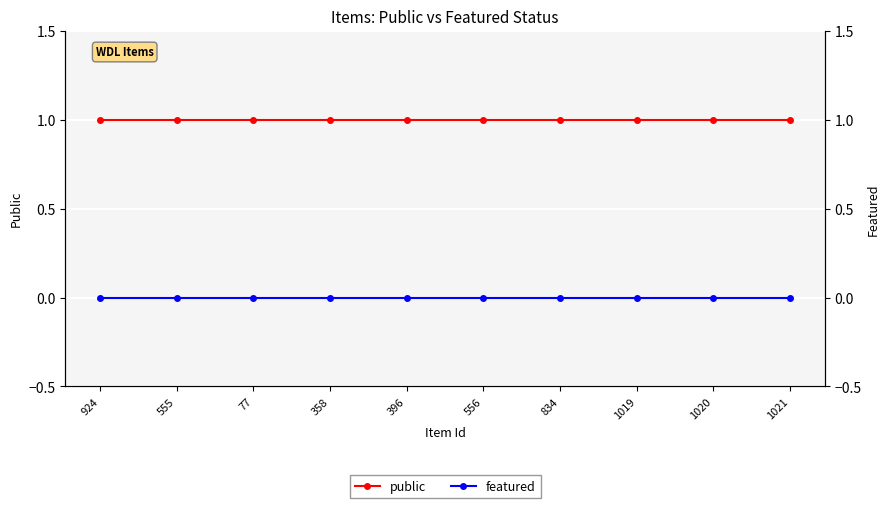

The featured series shows 0 at 1021. True or false?

True